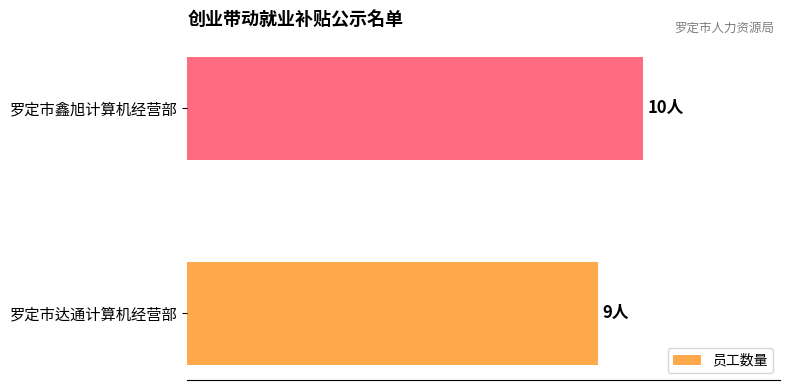

At which category does the chart reach its peak across all series?

罗定市鑫旭计算机经营部